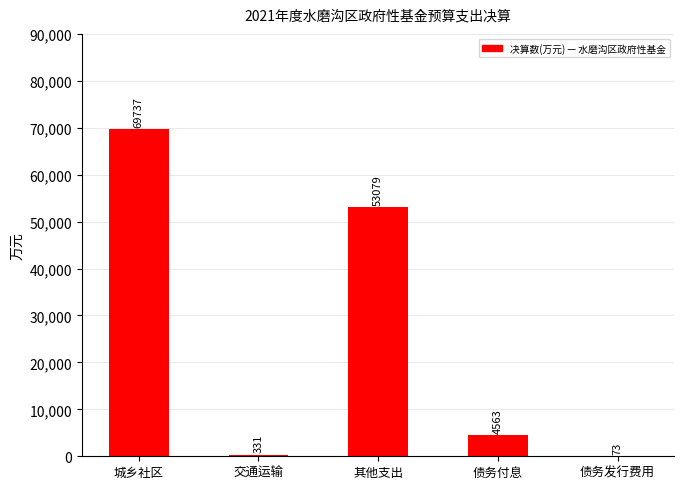

What is the sum of the values at 城乡社区 and 债务付息?

74300